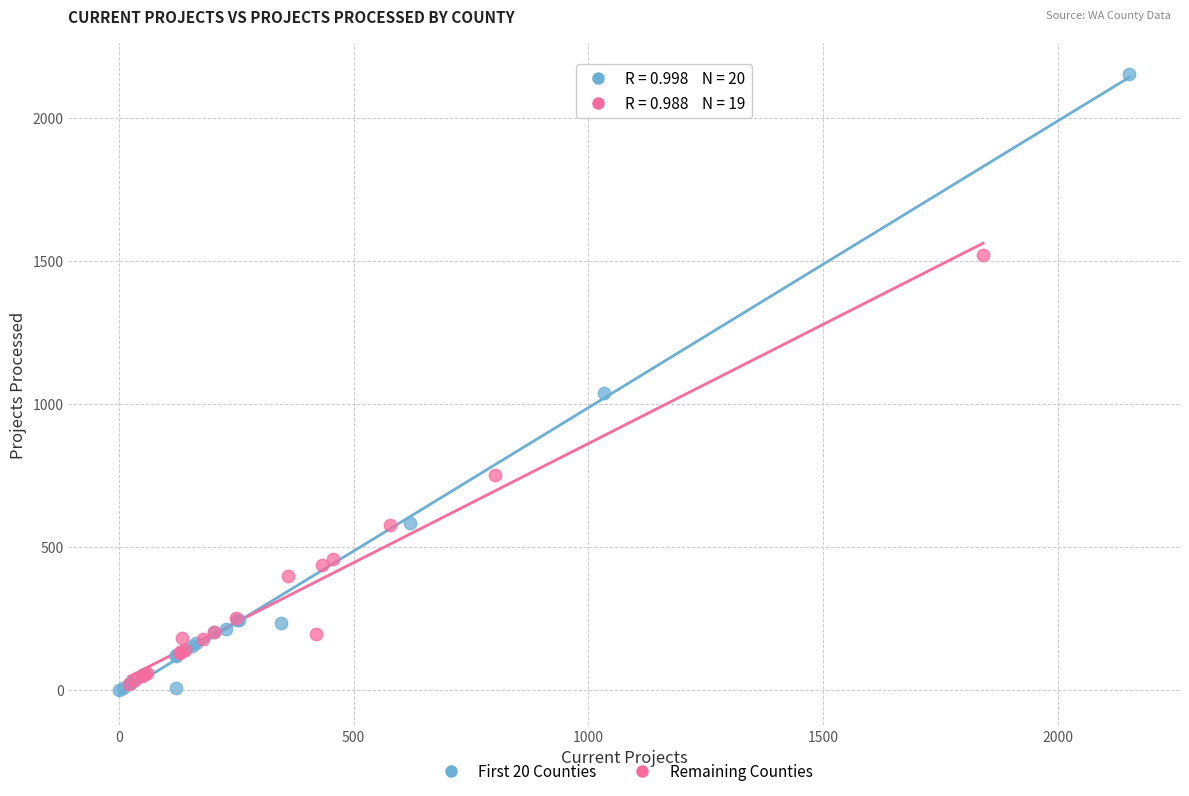

Which series has the widest spread of Y values?

First 20 Counties